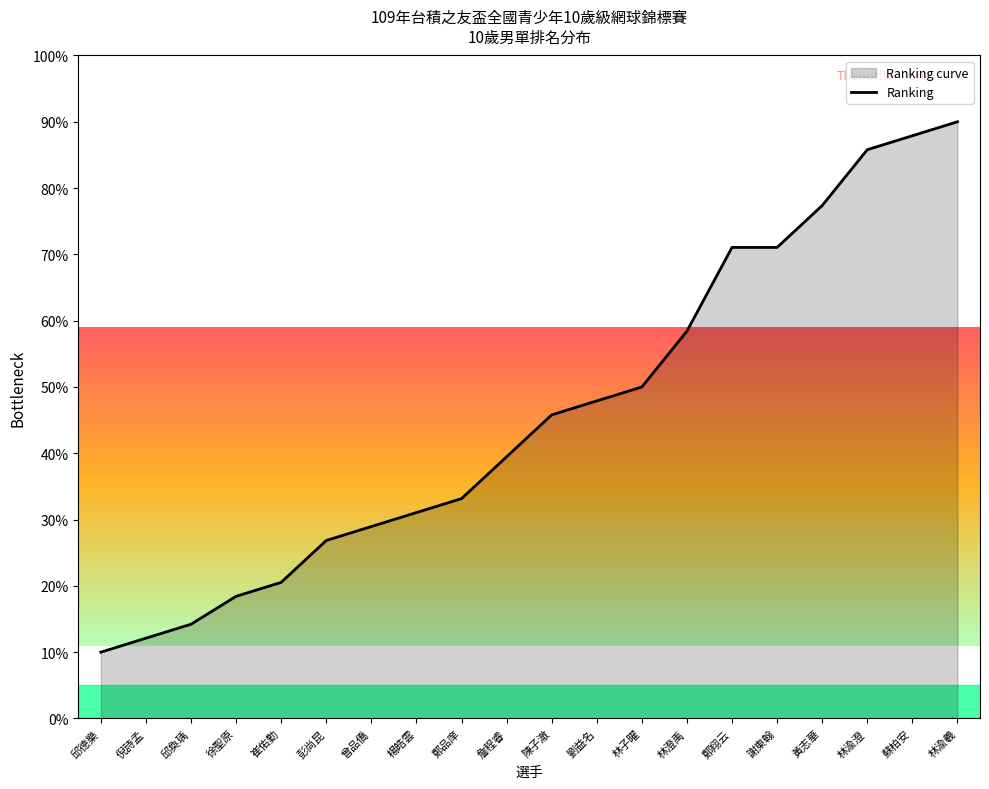

Reading right to left, list all the values displayed in this chart.

90.0	87.9	85.8	77.4	71.1	71.1	58.4	50.0	47.9	45.8	39.5	33.2	31.1	28.9	26.8	20.5	18.4	14.2	12.1	10.0